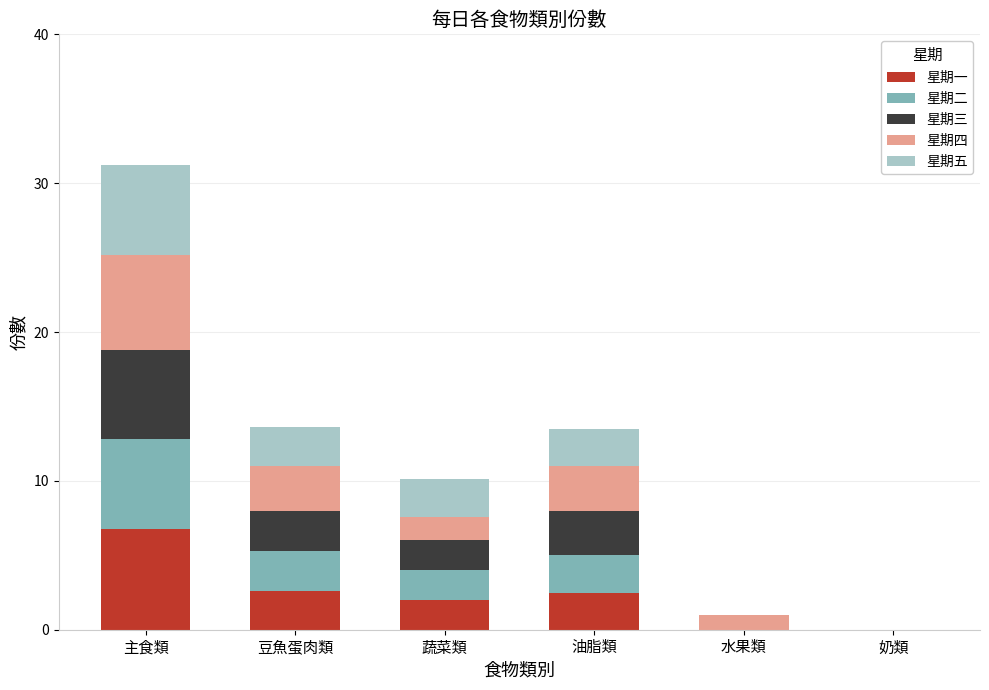

Is it true that 星期一 equals 2.6 at 豆魚蛋肉類?

True